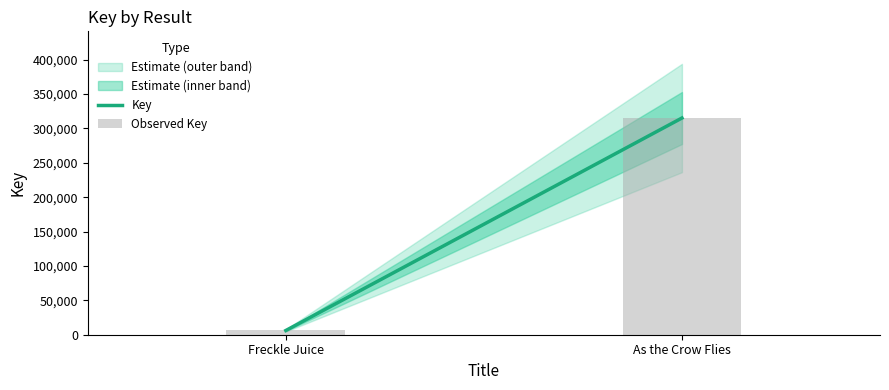

What is the minimum value shown in the chart?

6152